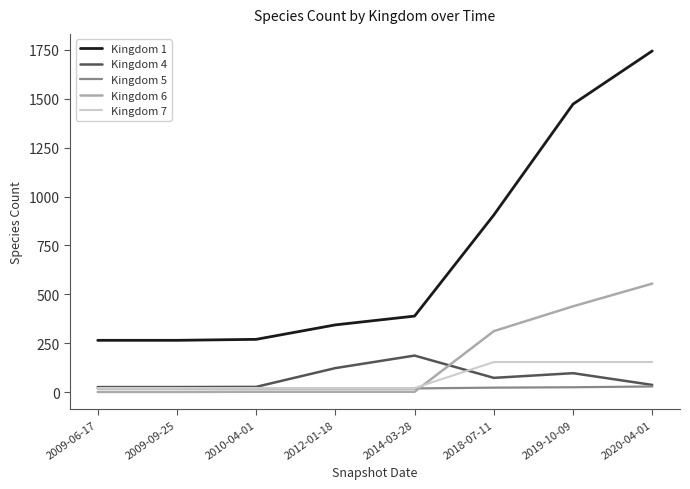

What is the minimum value for Kingdom 6?

1